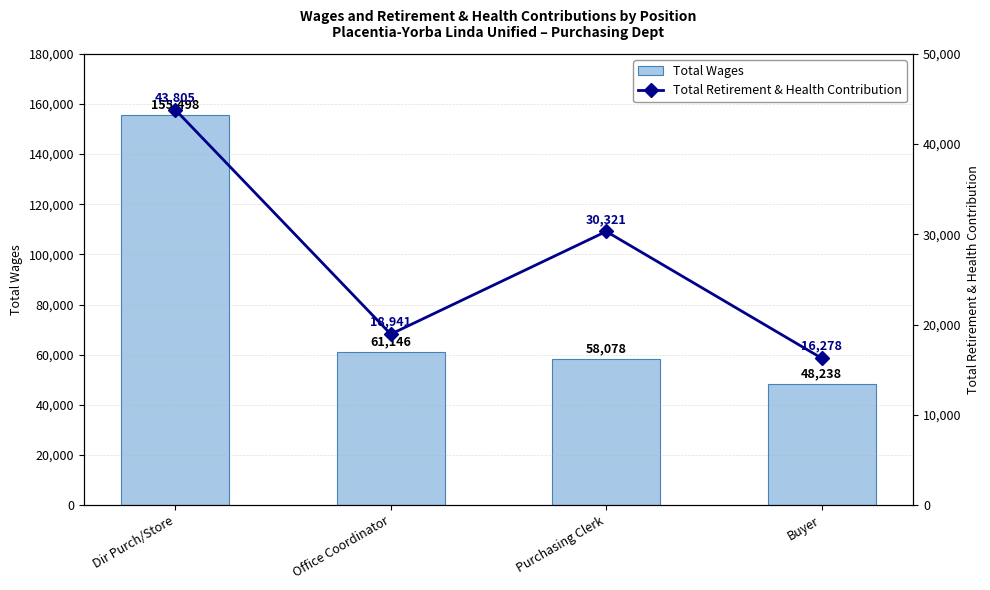

What is the maximum value for Total Wages?

155498